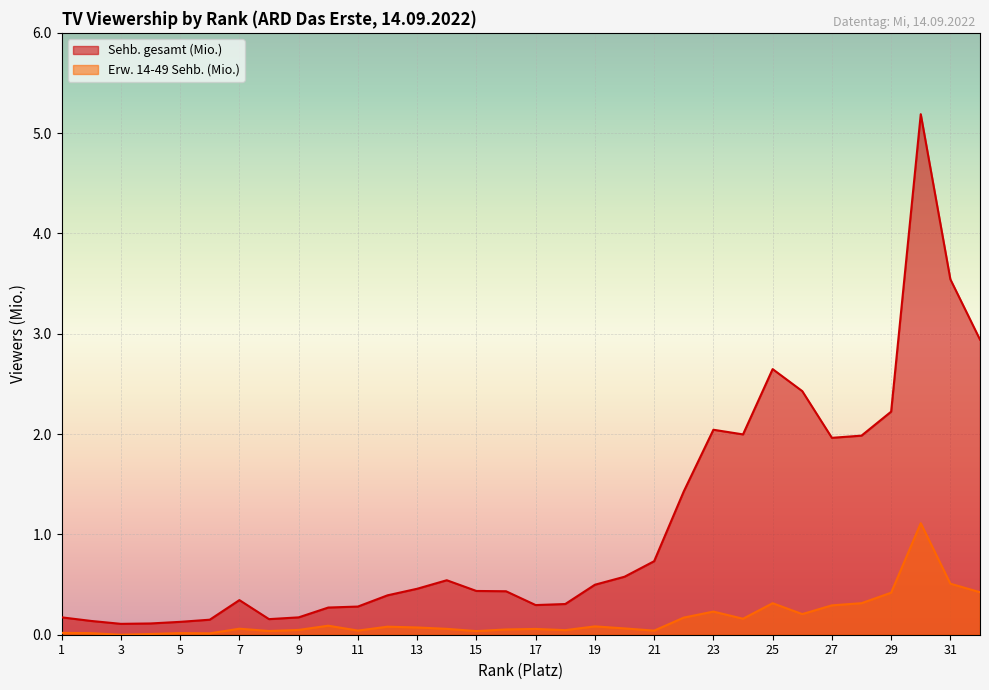

What is the sum of the Sehb. gesamt (Mio.) values at 30 and 14?

5.7